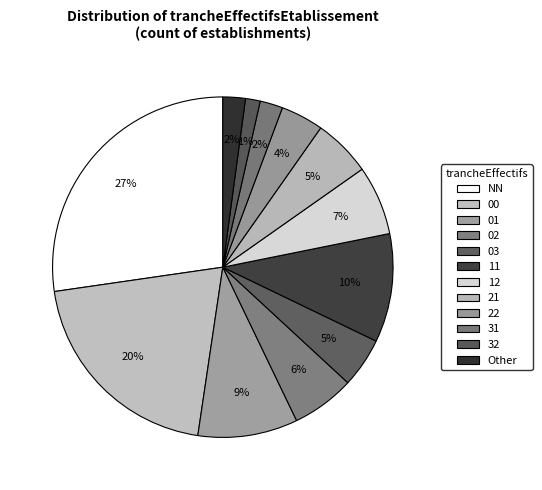

Is there any slice that represents more than half of the pie?

No